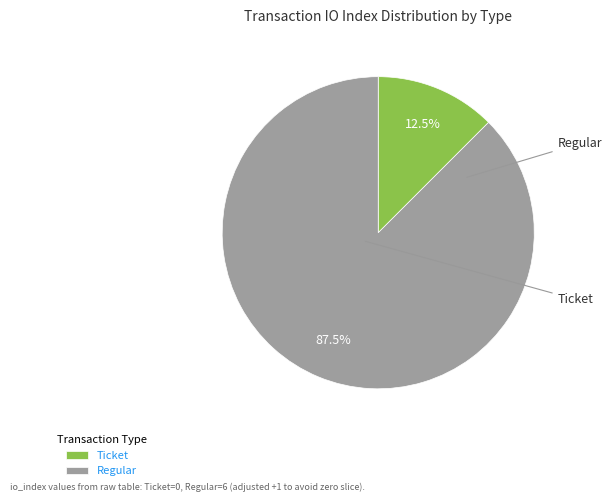

How many slices are in this pie chart?

2